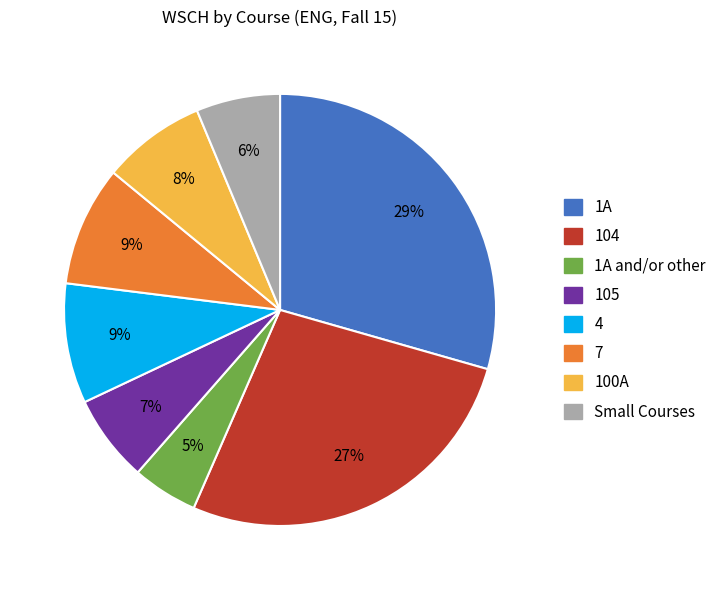

Is there a majority slice in this chart?

No